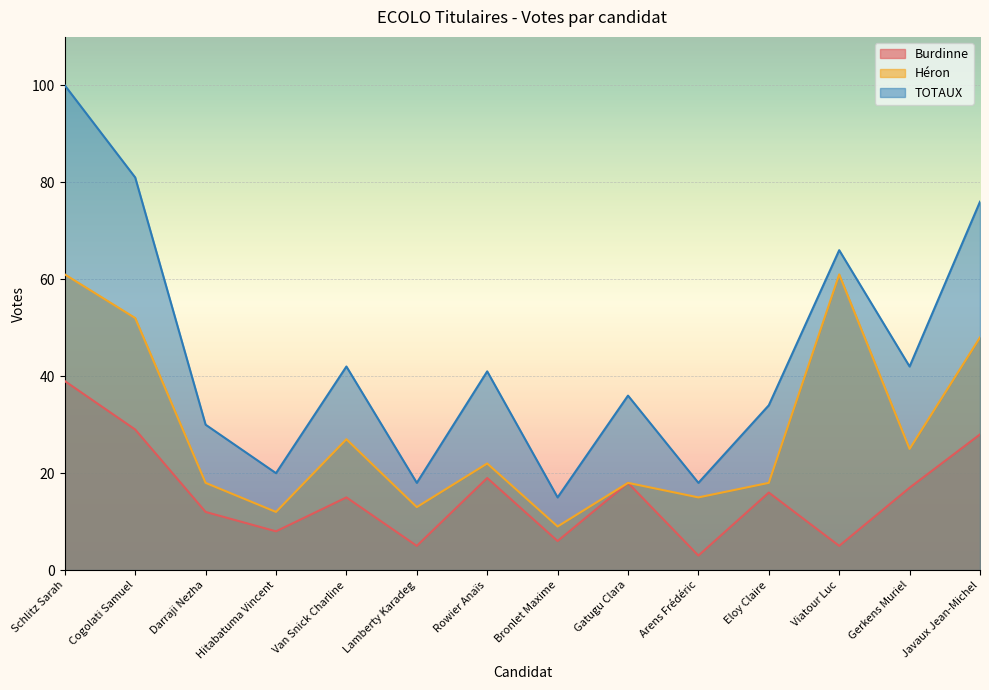

Reading right to left, list all the values displayed in this chart.

Burdinne: 28	17	5	16	3	18	6	19	5	15	8	12	29	39
Héron: 48	25	61	18	15	18	9	22	13	27	12	18	52	61
TOTAUX: 76	42	66	34	18	36	15	41	18	42	20	30	81	100